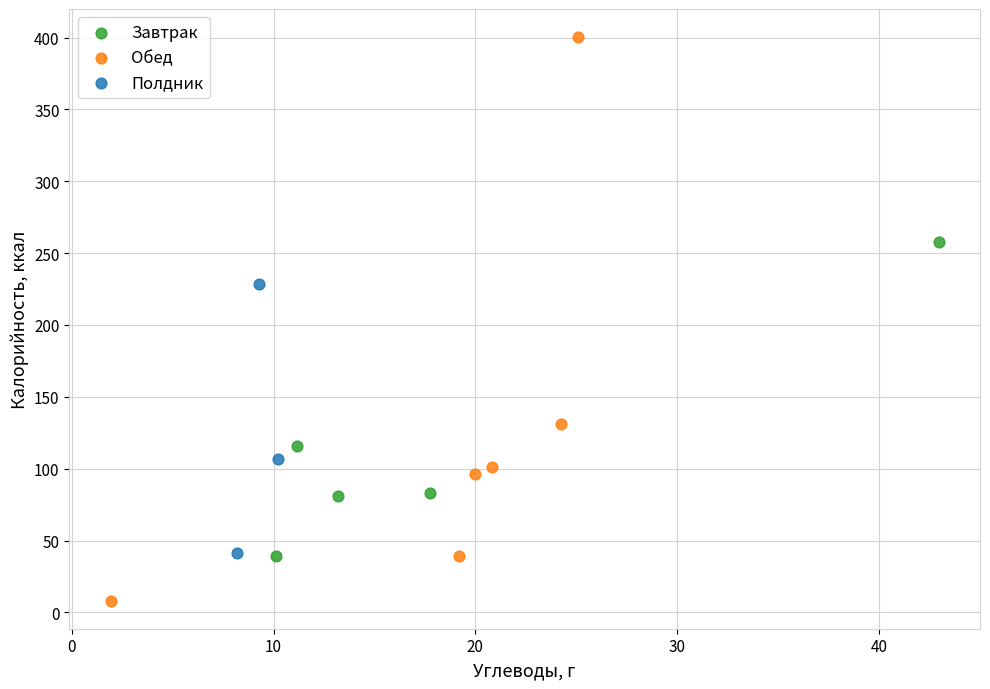

Which series has the widest spread of Y values?

Обед